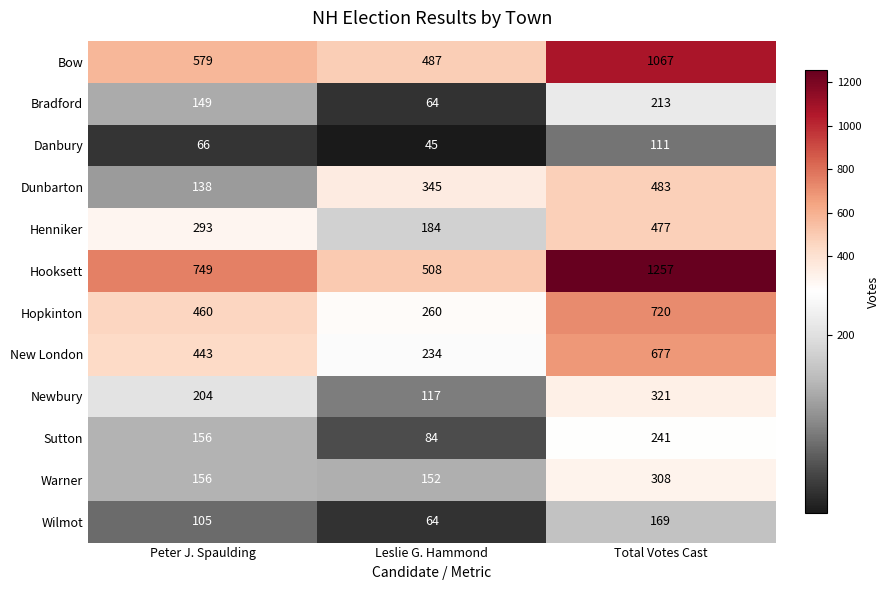

List the series in order of their peak value, highest first.

Hooksett, Bow, Hopkinton, New London, Dunbarton, Henniker, Newbury, Warner, Sutton, Bradford, Wilmot, Danbury